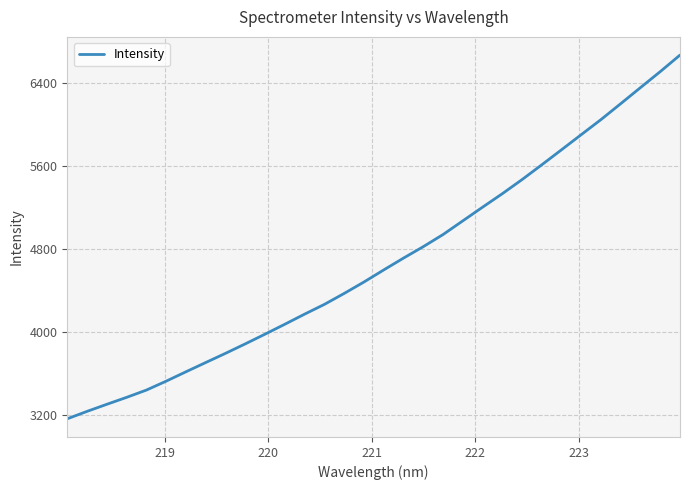

Reading right to left, what are all the values shown in this chart?

6664.7	6505.7	6352.1	6197.7	6044.6	5899.5	5753.9	5609.2	5466.8	5331.0	5201.2	5069.8	4938.1	4821.6	4711.6	4597.9	4481.7	4371.9	4266.7	4172.9	4075.7	3980.4	3887.0	3795.8	3707.4	3618.4	3528.2	3442.3	3372.3	3305.5	3237.4	3166.0